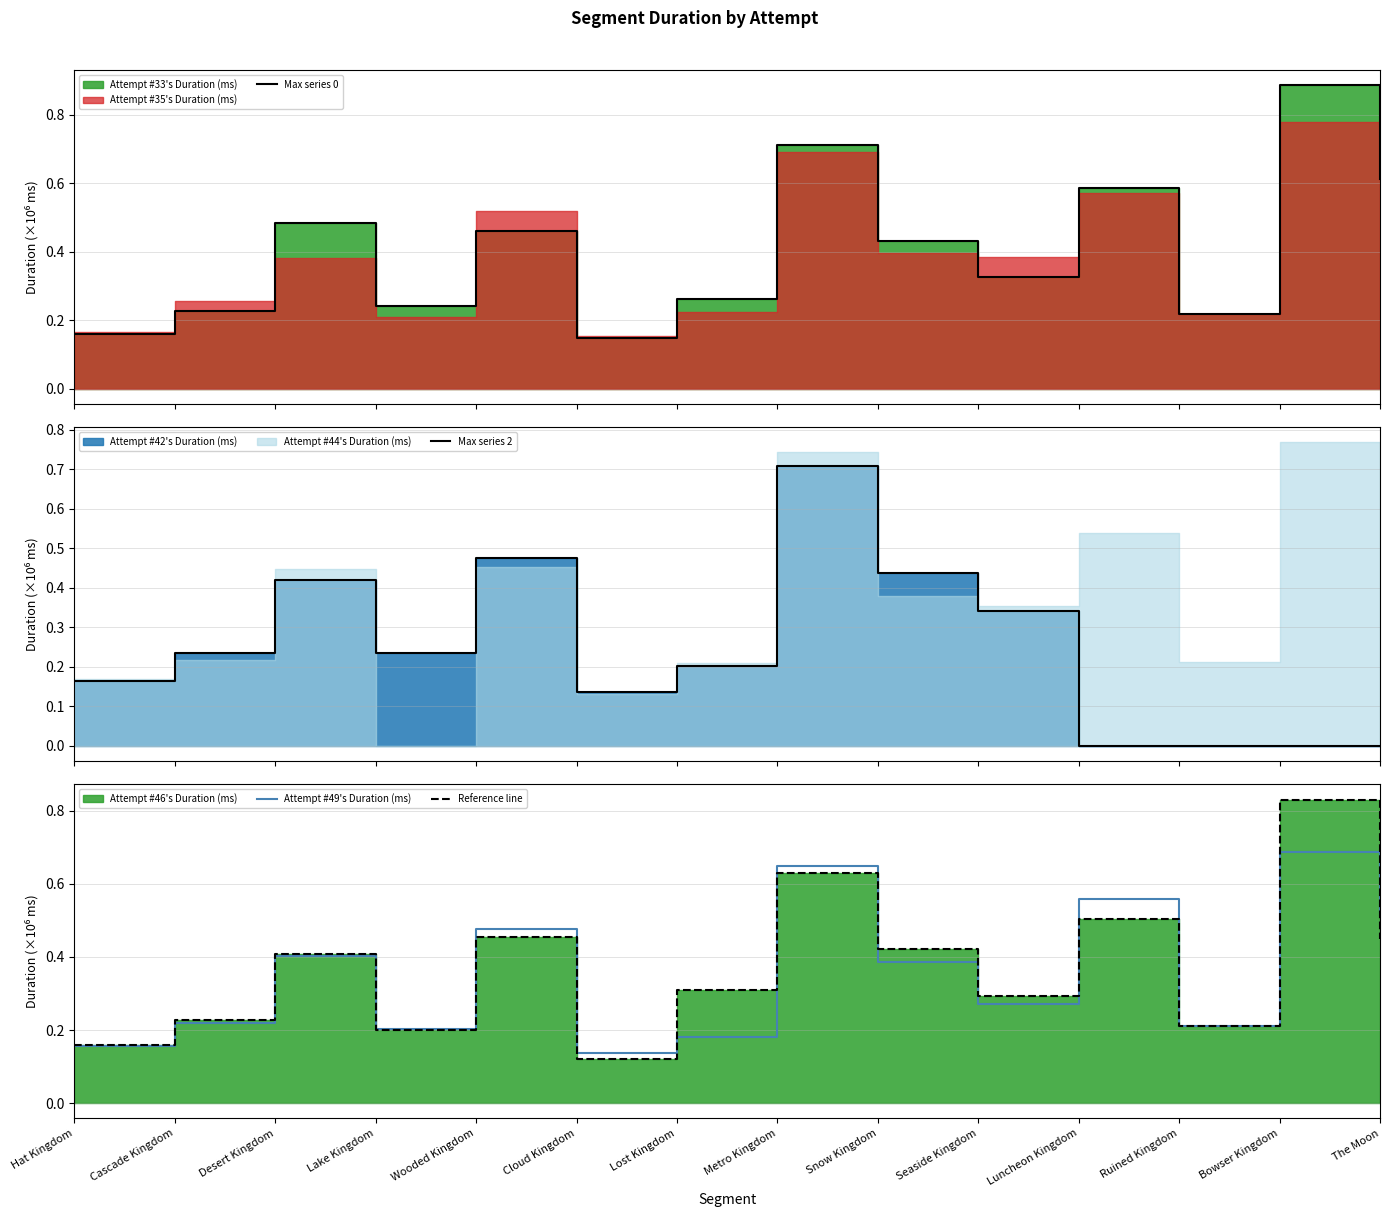

How many times do Max series 0 and Attempt #49's Duration (ms) cross each other?

2